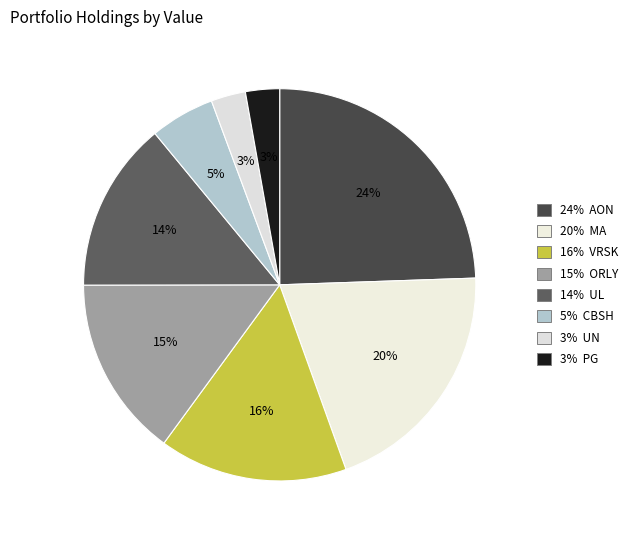

Count the number of slices in the pie.

8